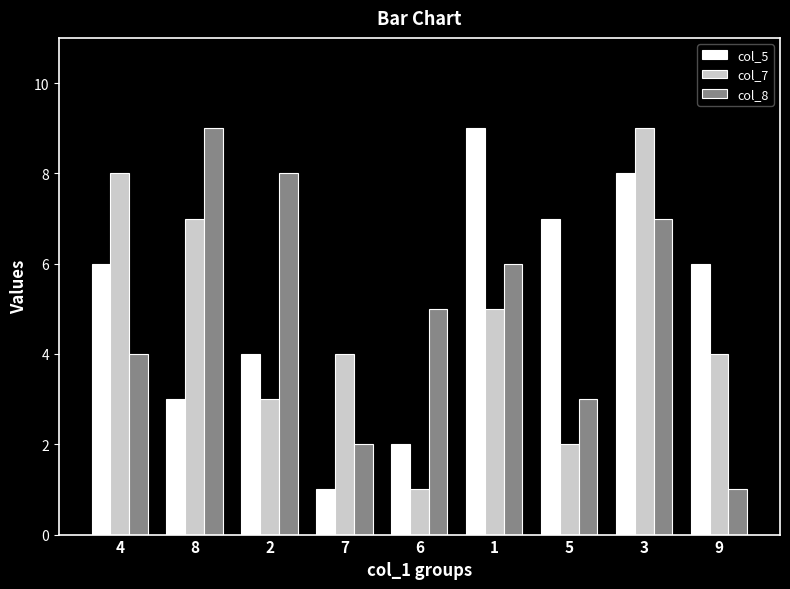

Rank the series by their average value, from lowest to highest.

col_7, col_8, col_5